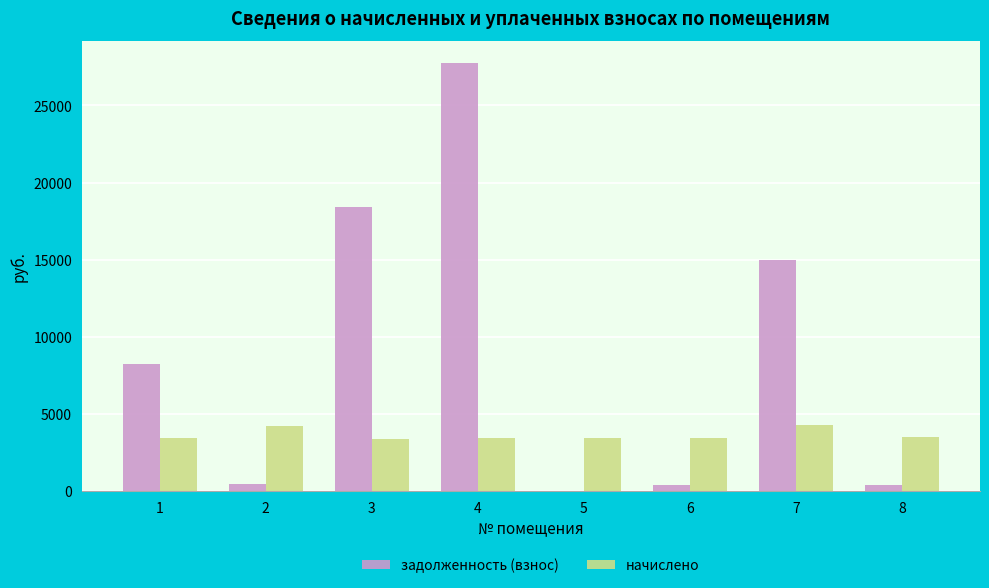

Between 1 and 4, which series saw the biggest shift?

задолженность (взнос)